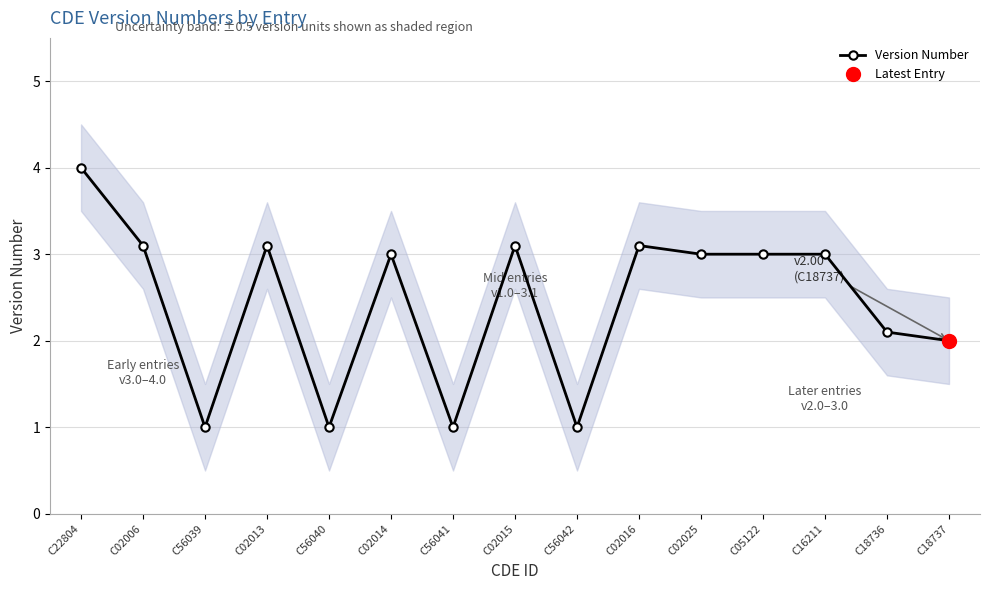

How many series are shown in this chart?

1